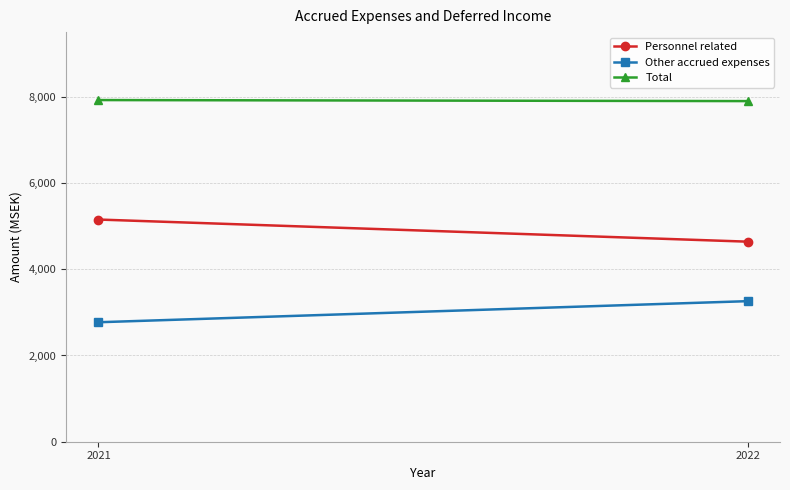

Which has a higher value, 2022 or 2021?

2021